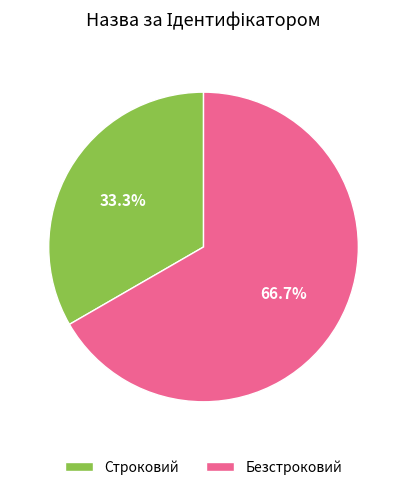

Rank the categories by value from highest to lowest.

Безстроковий, Строковий